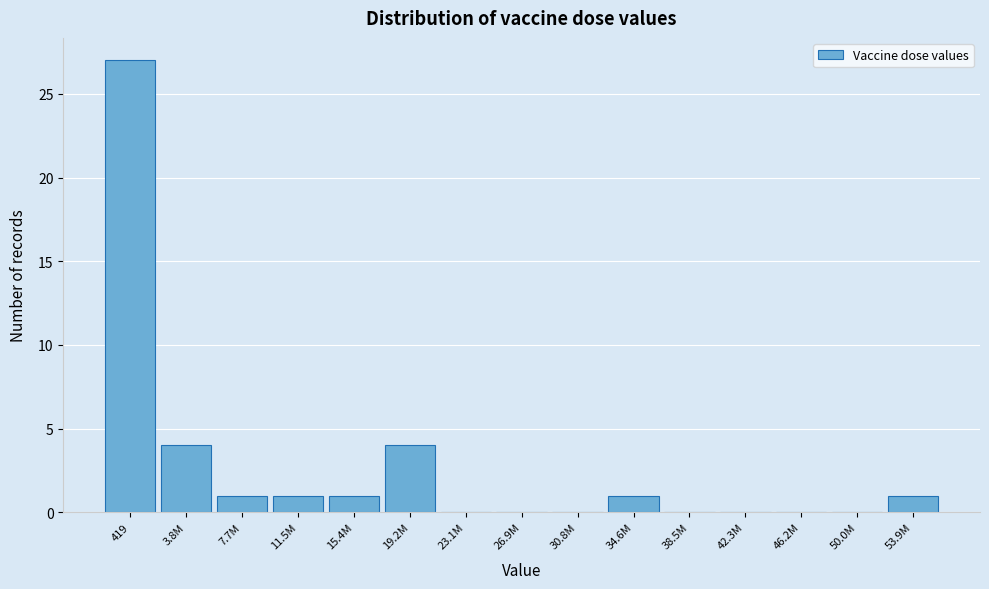

Reading right to left, list all the values displayed in this chart.

53.9M=1	50.0M=0	46.2M=0	42.3M=0	38.5M=0	34.6M=1	30.8M=0	26.9M=0	23.1M=0	19.2M=4	15.4M=1	11.5M=1	7.7M=1	3.8M=4	419=27